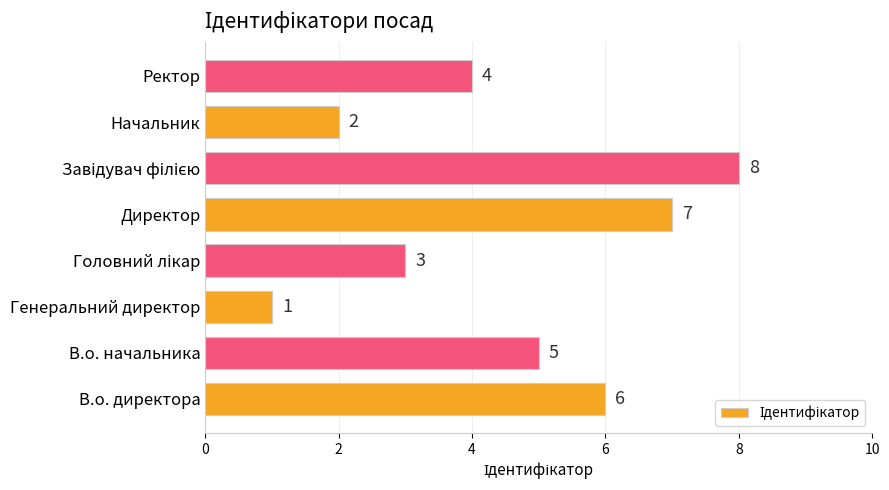

Reading bottom to top, list all the values displayed in this chart.

6	5	1	3	7	8	2	4